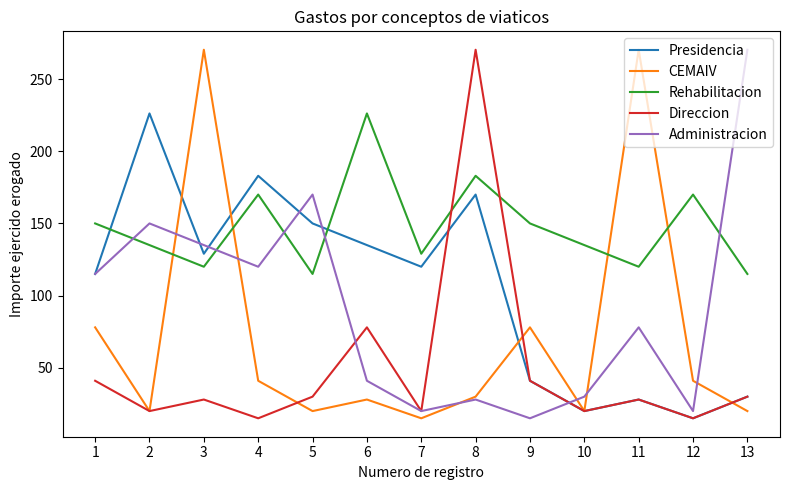

Rank the series at 6 from lowest to highest value.

CEMAIV, Administracion, Direccion, Presidencia, Rehabilitacion